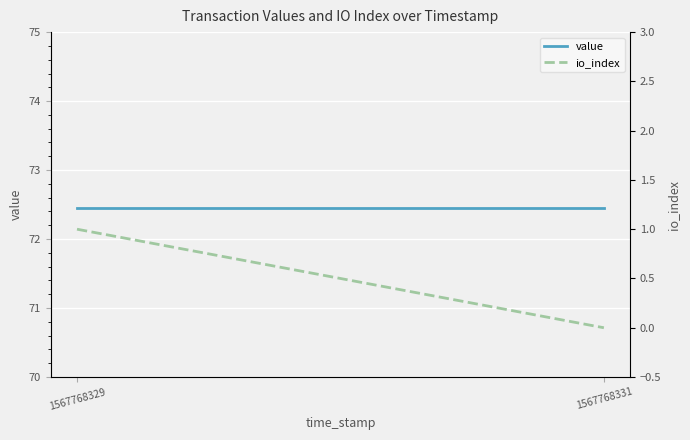

What are all the series names shown in the legend?

value, io_index